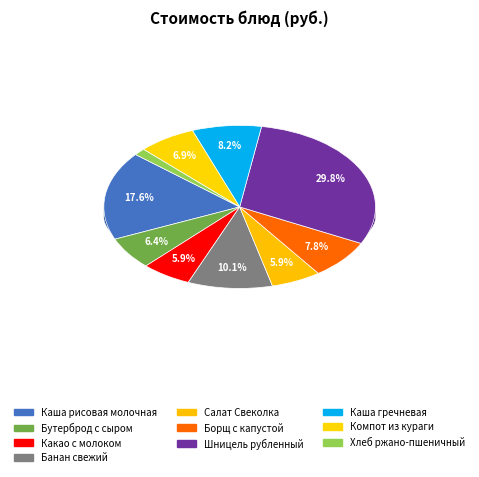

To the nearest percent, what percentage of the pie is Банан свежий?

10%